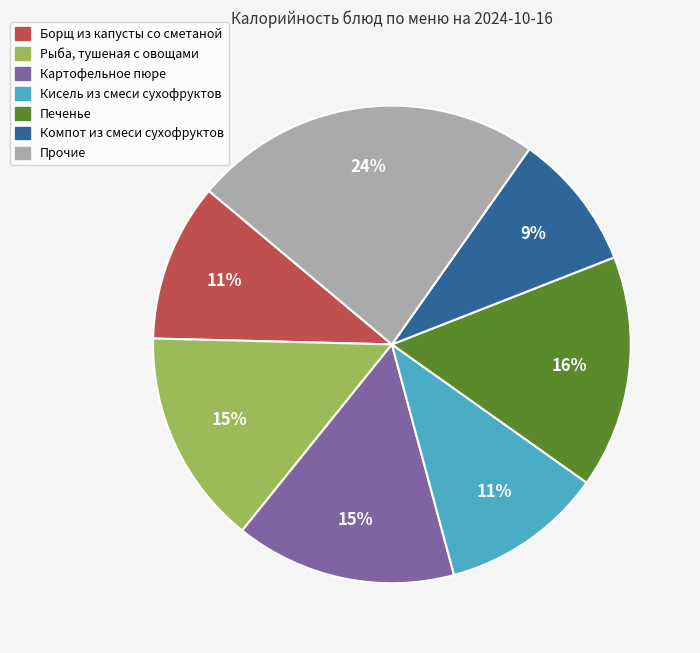

Between Прочие and Картофельное пюре, which is larger?

Прочие